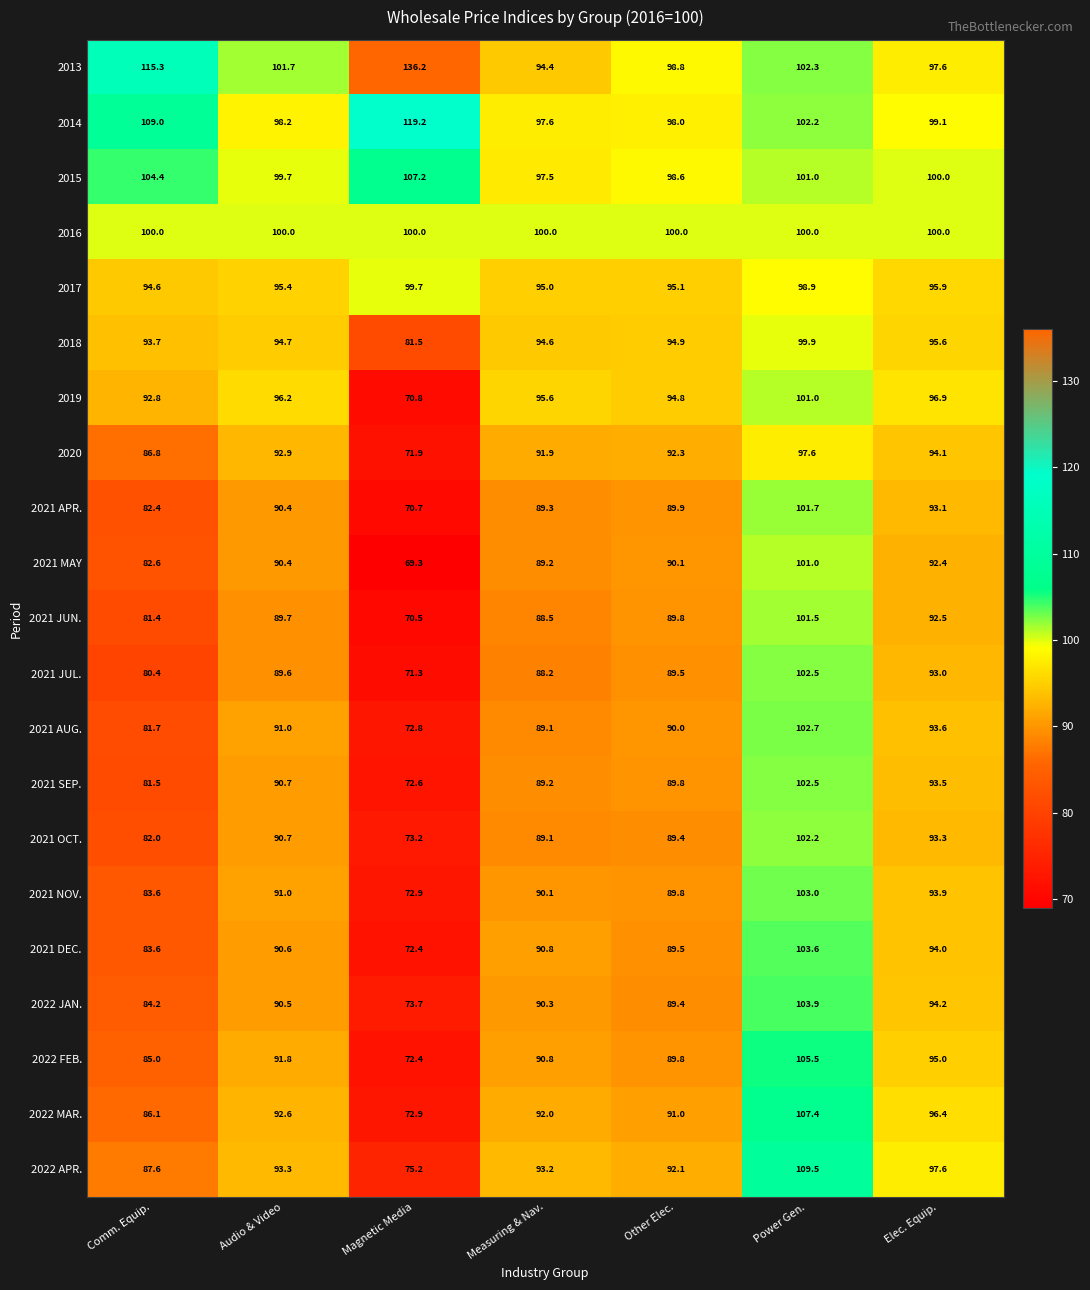

What is the sum of all 2021 MAY values?

615.0